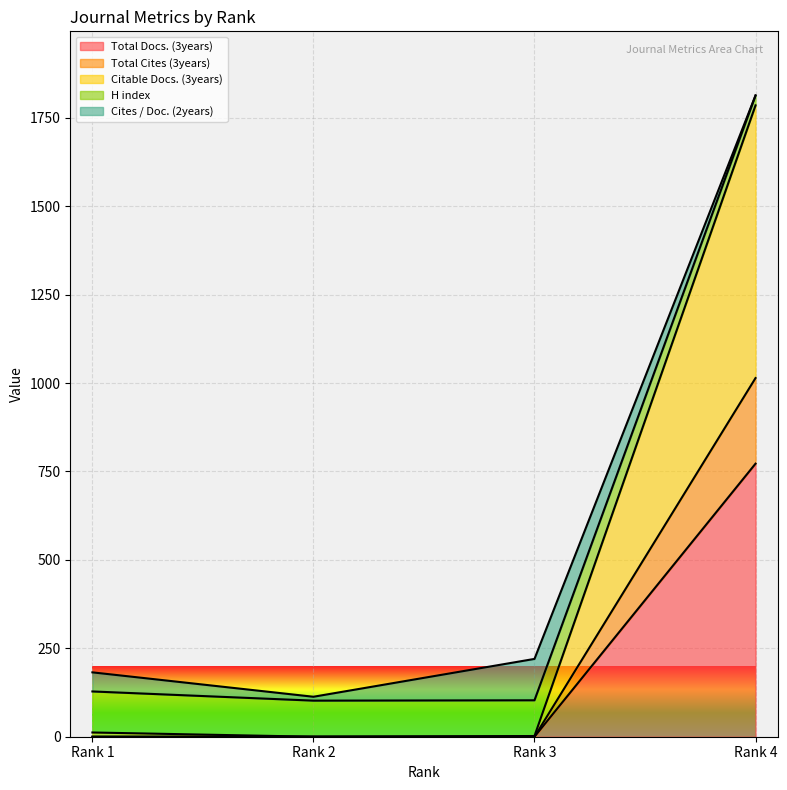

The value of H index at Rank 4 is 2431. True or false?

False